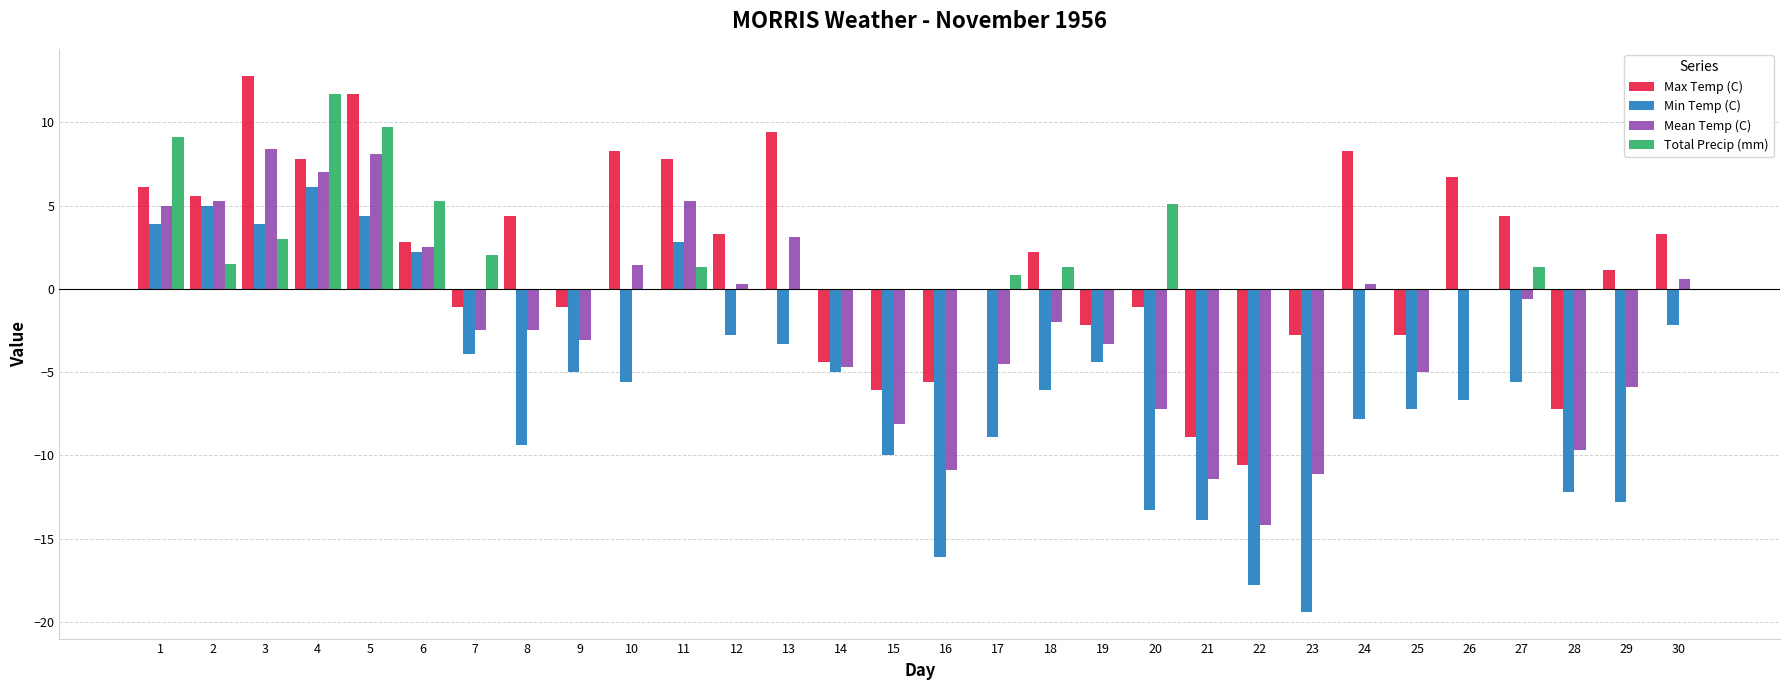

What is the spread (max minus min) of values at 5?

7.3